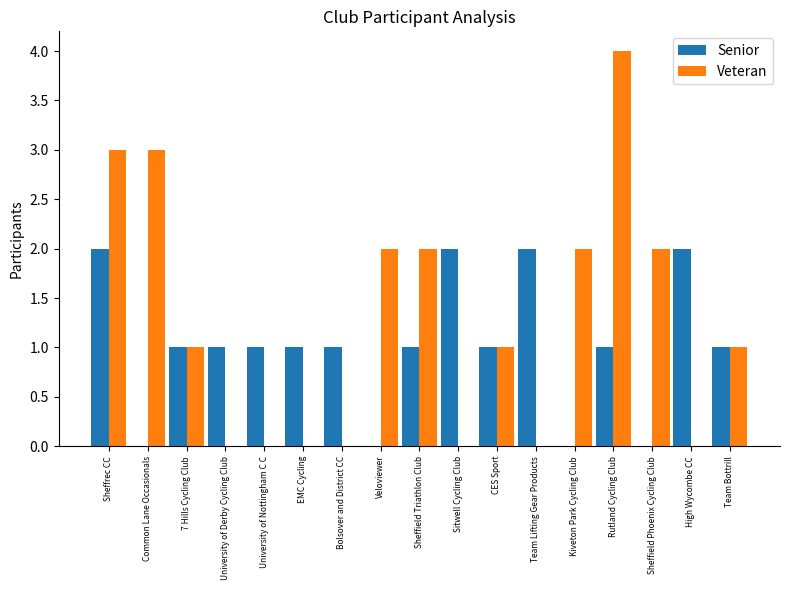

How many groups of bars are there?

17